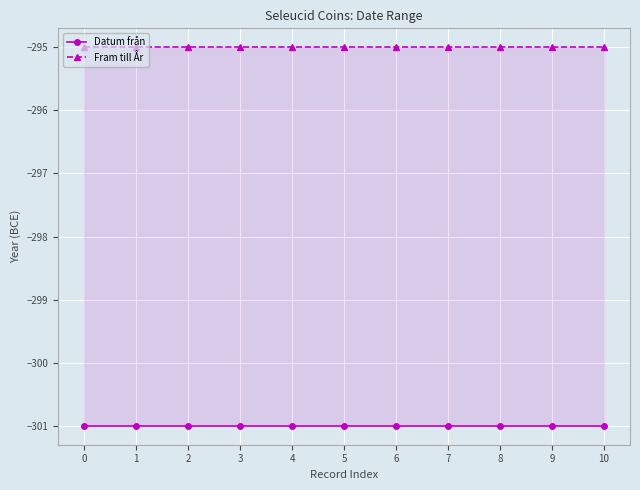

Does the chart display data point markers on the line(s)?

Yes